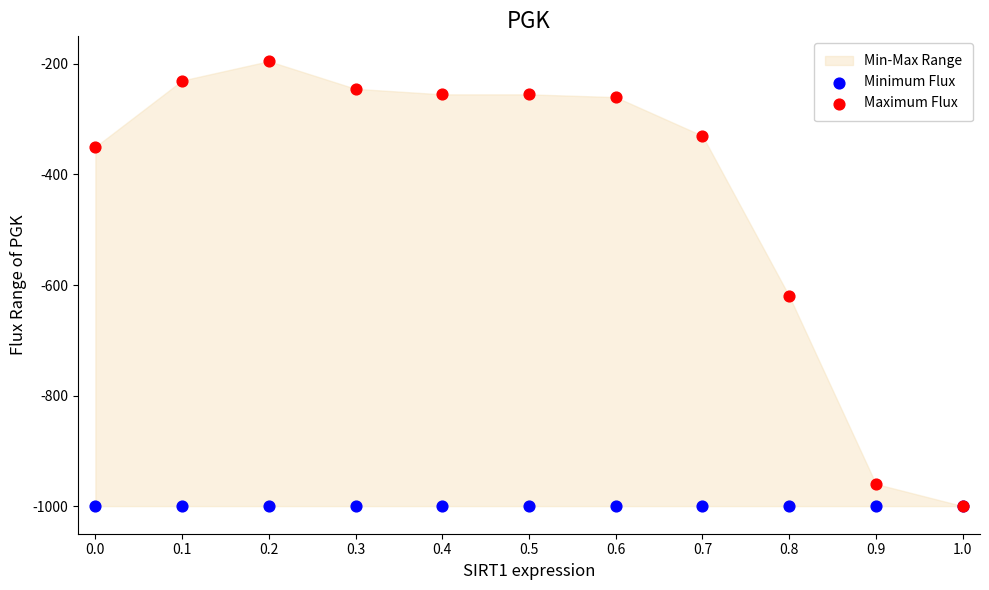

In the Maximum Flux series, what Y value is closest to -597?

-620